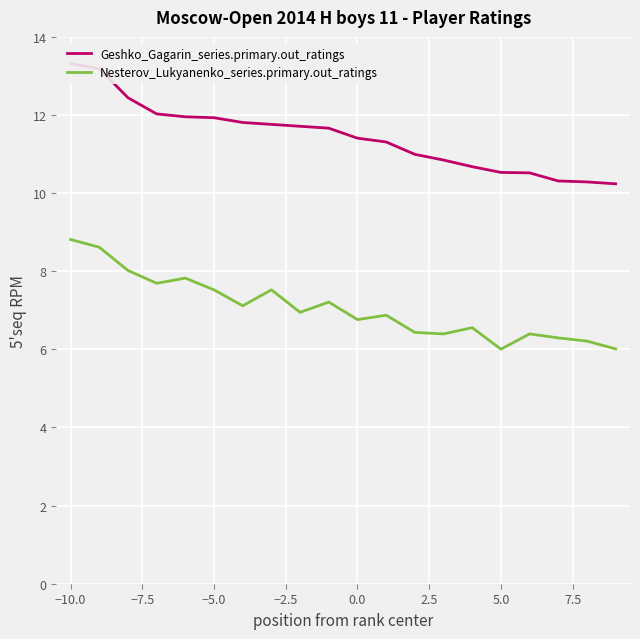

Which series has the widest spread of values?

Geshko_Gagarin_series.primary.out_ratings